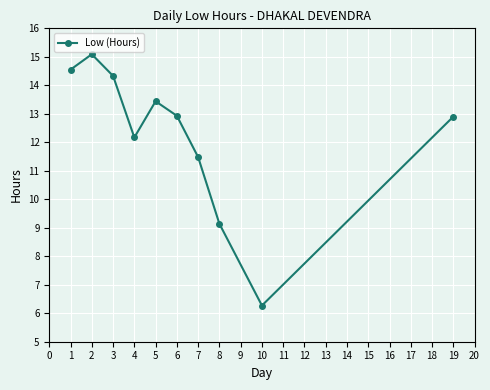

What is the value of the 3rd point from the left?

14.3